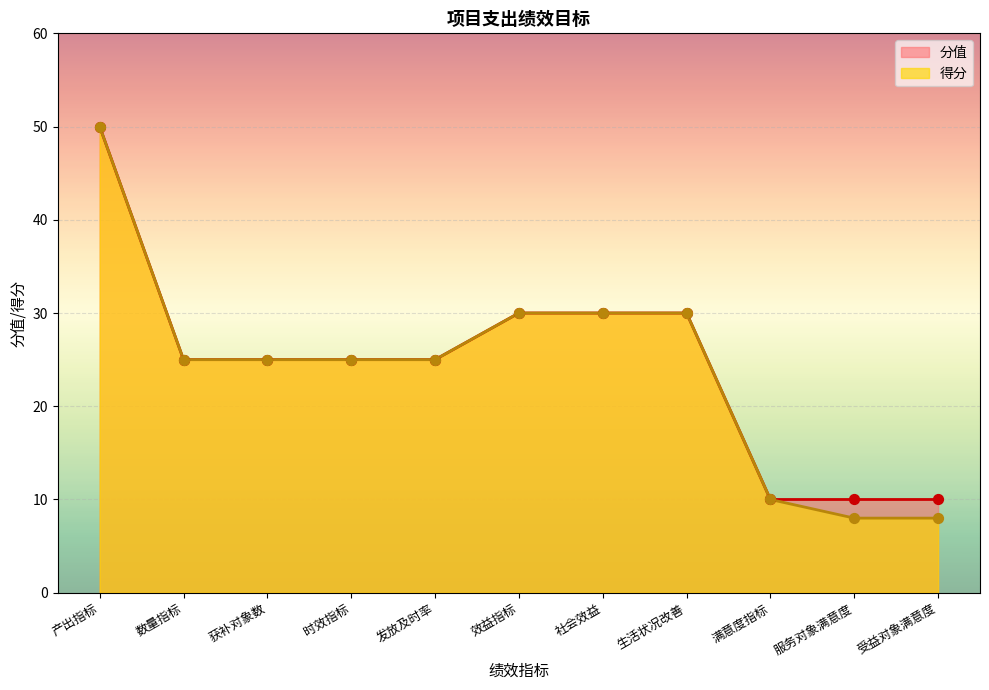

Is the value of 分值 at 社会效益 greater than the value of 得分 at 满意度指标?

Yes